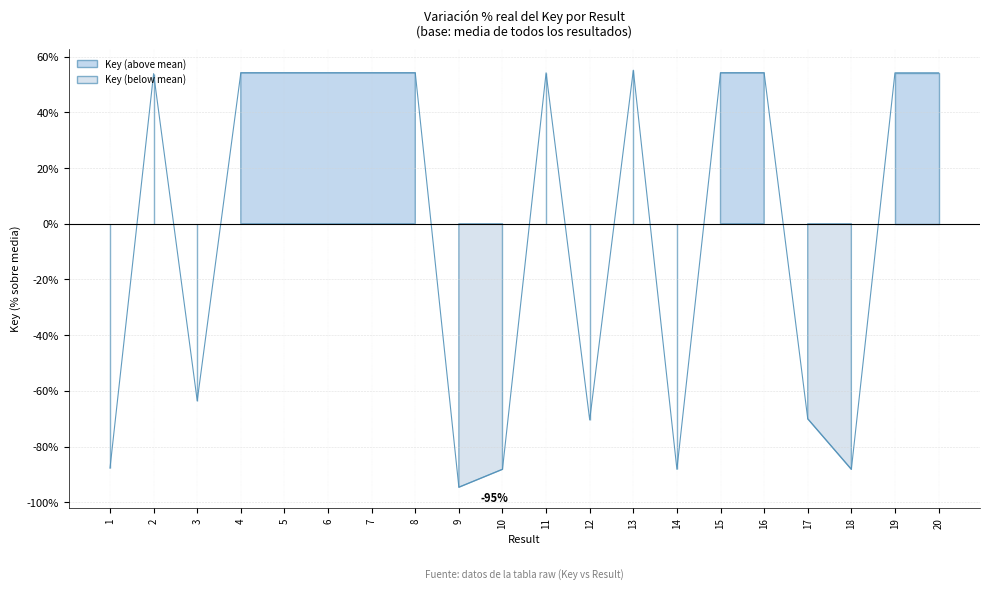

How many interior local valleys (lower than both neighbors) does the data have?

6